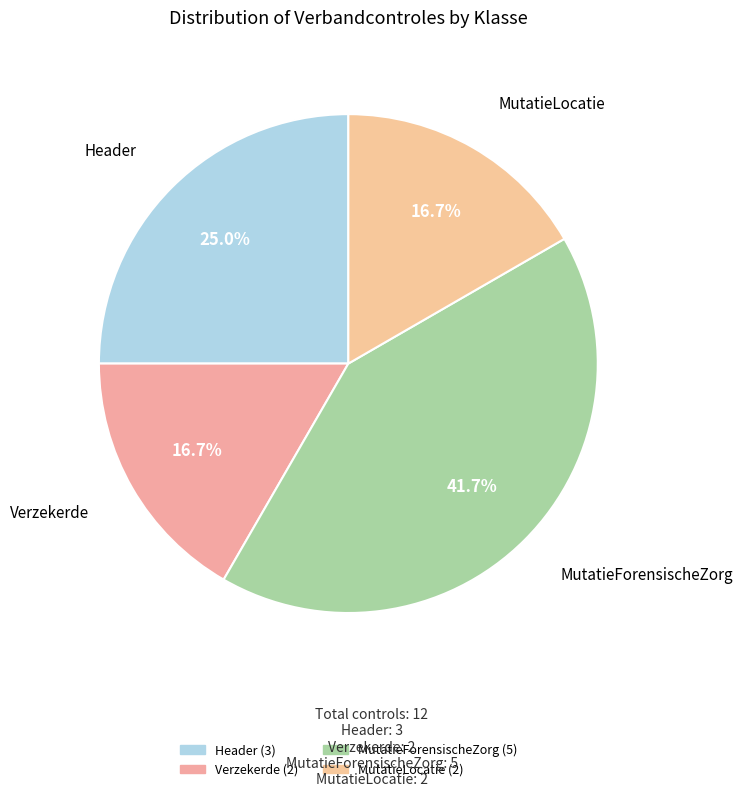

Which category has the biggest portion of the pie?

MutatieForensischeZorg